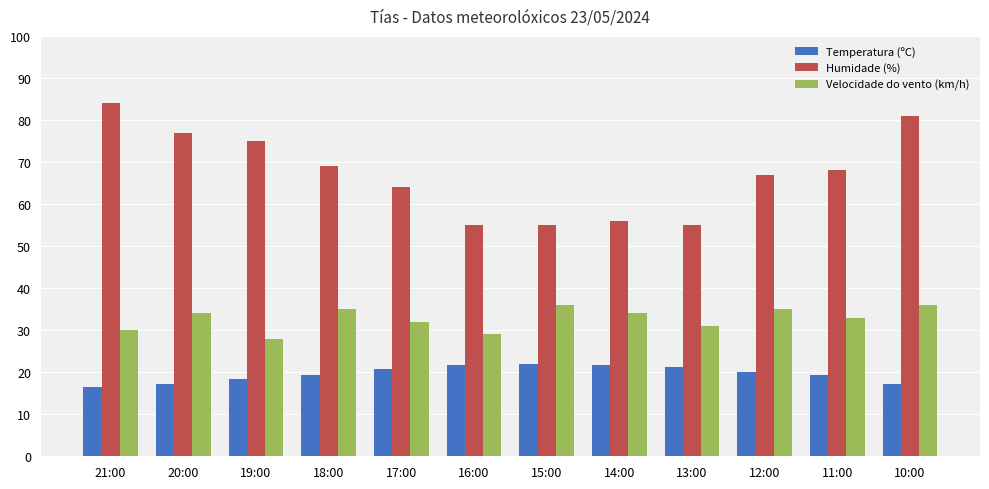

What is the lowest value of the Humidade (%) series?

55.0